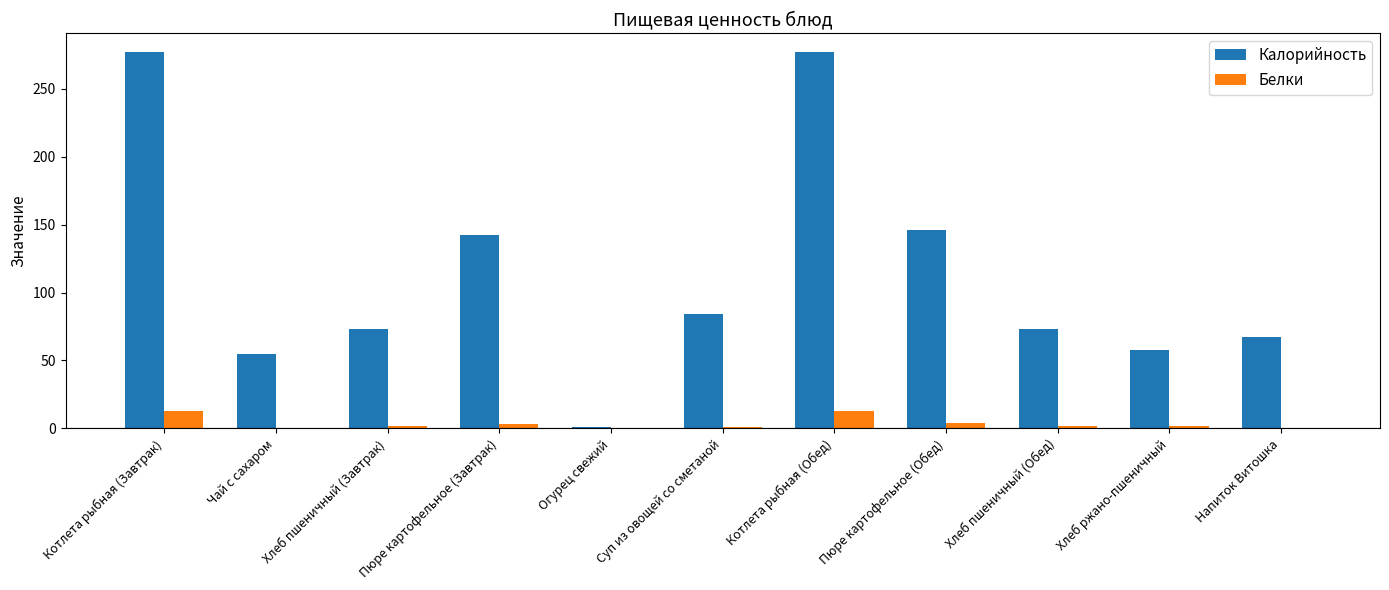

What value does the Калорийность series have at Котлета рыбная (Завтрак)?

277.0